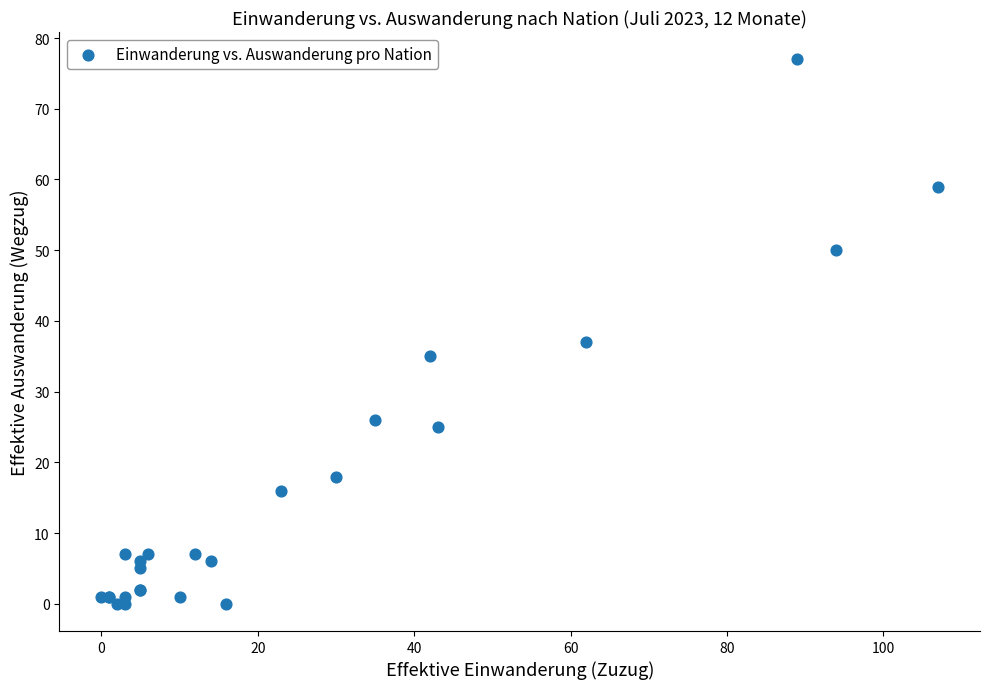

What Y value in the scatter plot is closest to 38?

37